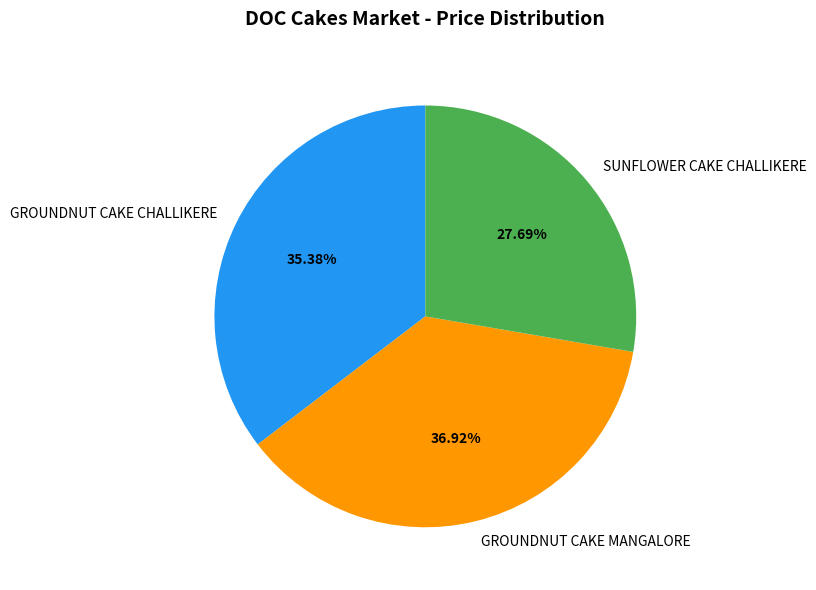

How many segments does this pie chart have?

3